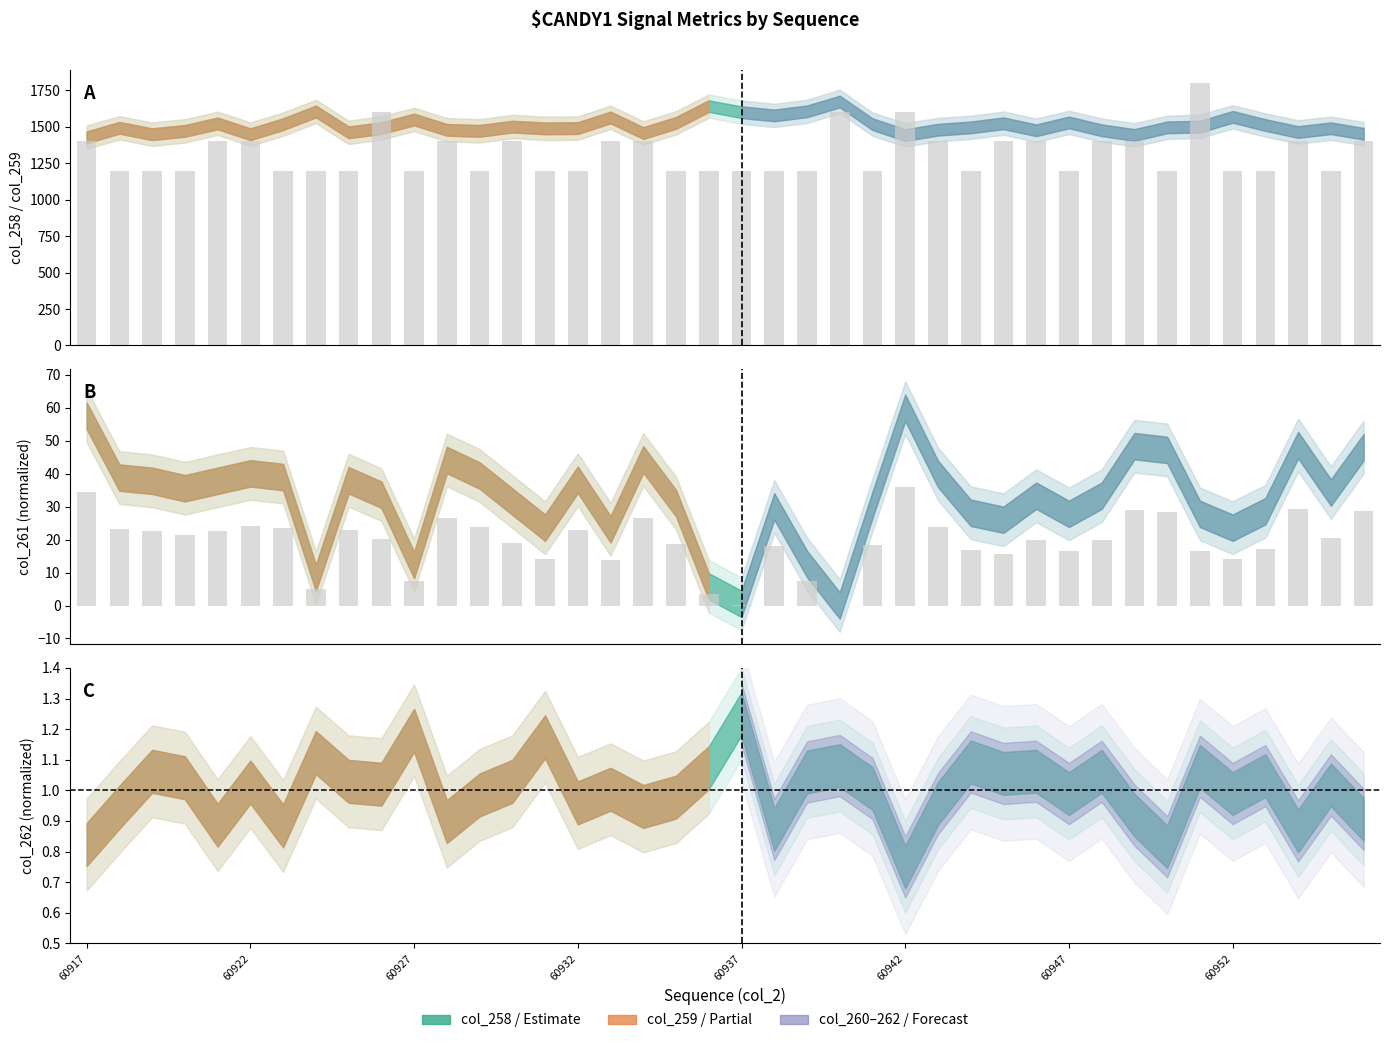

Reading left to right, transcribe all the data shown in this chart.

col_260: 1400.0	1200.0	1200.0	1200.0	1400.0	1400.0	1200.0	1200.0	1200.0	1600.0	1200.0	1400.0	1200.0	1400.0	1200.0	1200.0	1400.0	1400.0	1200.0	1200.0	1200.0	1200.0	1200.0	1600.0	1200.0	1600.0	1400.0	1200.0	1400.0	1400.0	1200.0	1400.0	1400.0	1200.0	1800.0	1200.0	1200.0	1400.0	1200.0	1400.0
col_261 bar: 34.5	23.3	22.7	21.3	22.7	24.1	23.4	5.0	22.8	20.2	7.4	26.5	23.7	18.9	14.2	22.9	13.9	26.6	18.6	3.5	0.3	18.0	7.6	0.0	18.3	36.0	24.0	16.9	15.6	20.0	16.7	20.0	29.0	28.3	16.7	14.2	17.2	29.2	20.6	28.8